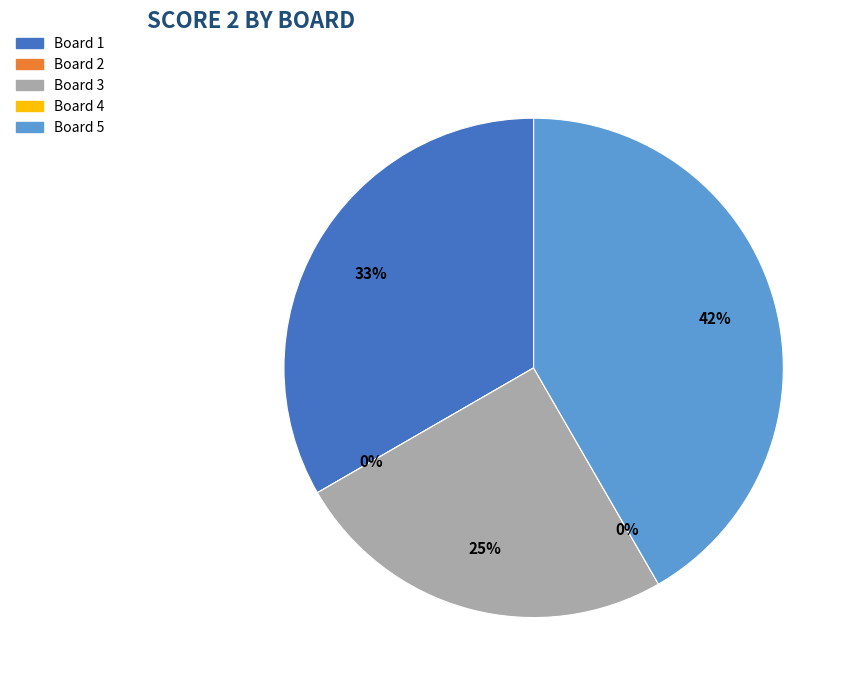

Rank the categories by value from lowest to highest.

Board 2, Board 4, Board 3, Board 1, Board 5